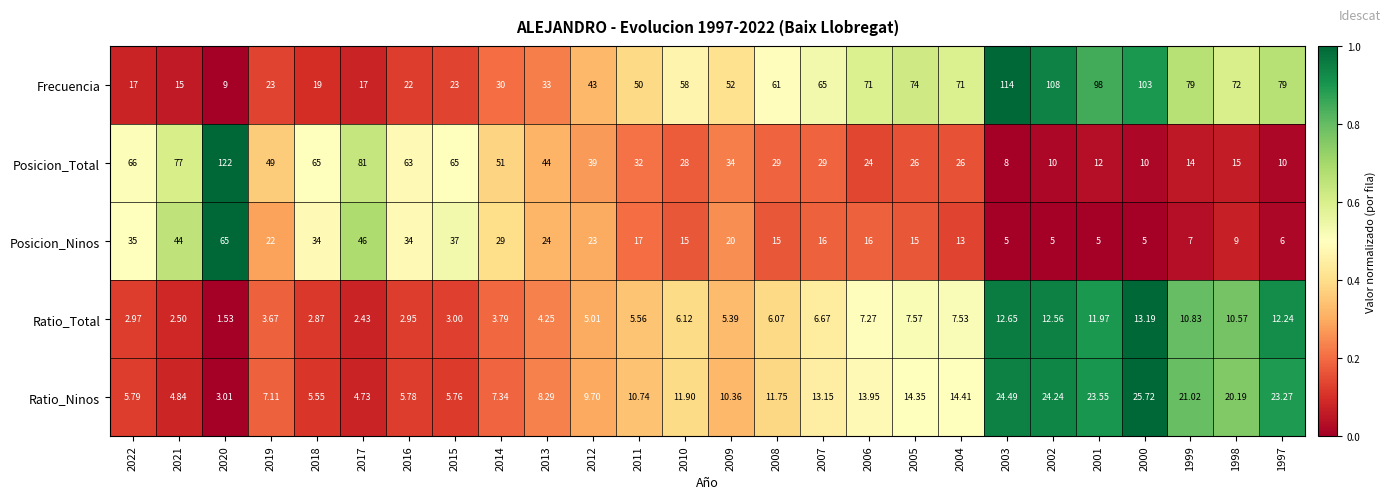

Which series has the widest spread of values?

Posicion_Total